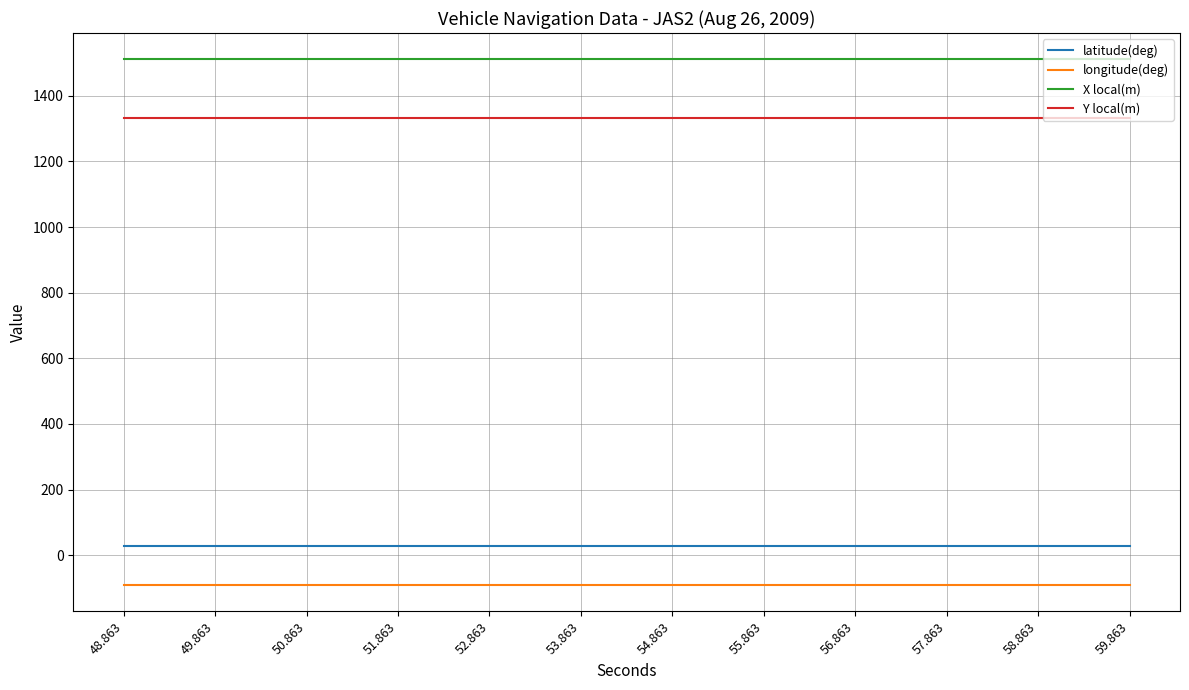

True or false: X local(m) and longitude(deg) cross at least once.

False